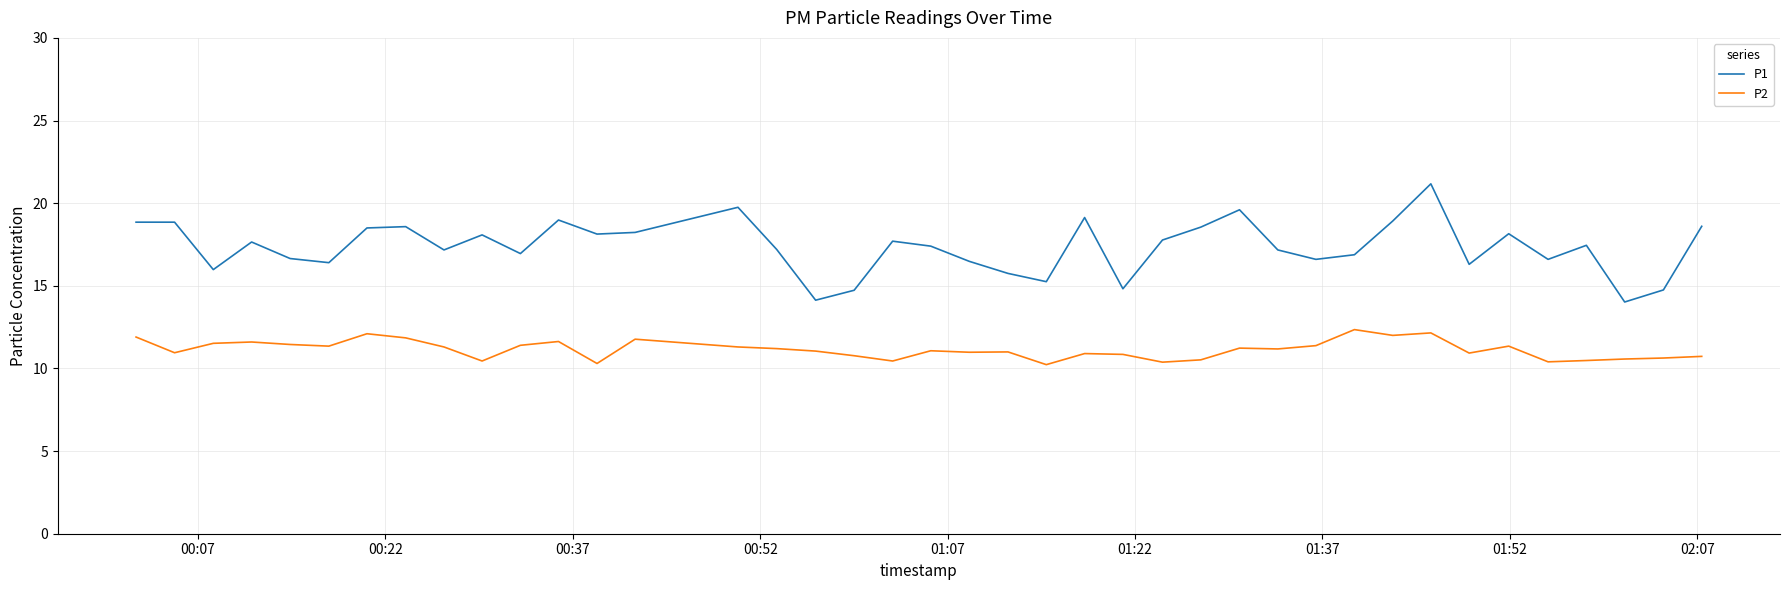

Does the chart display data point markers on the line(s)?

No